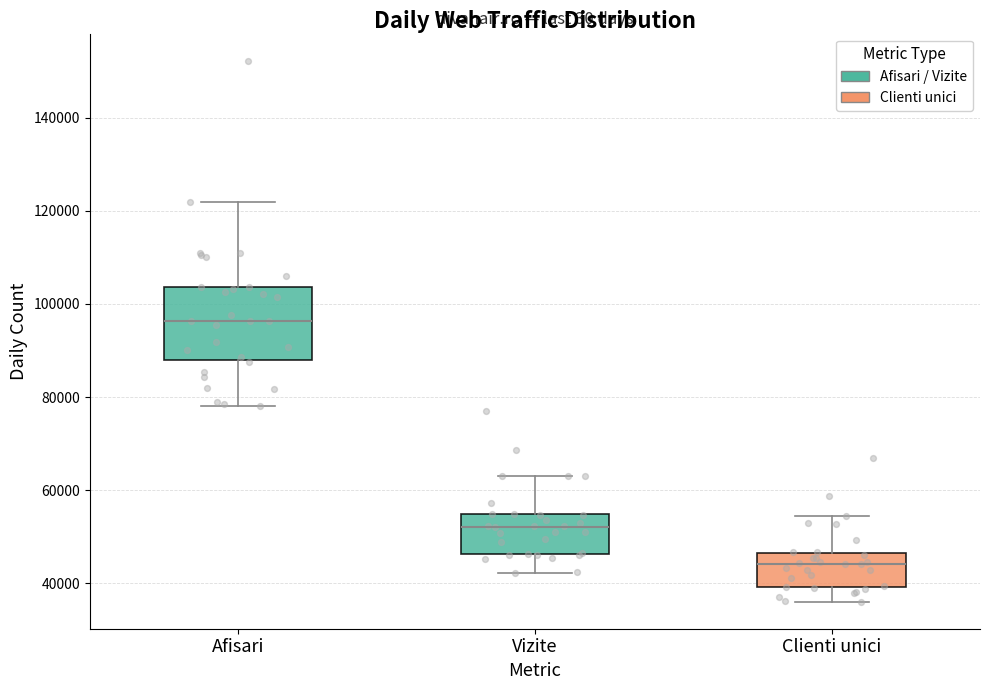

Reading left to right, transcribe this box plot: for each box, give where its median line is, the range the box spans, and where its two whiskers end, as read against the y-axis. The values are not printed on the chart, so give them approximately, as read against the axis.

Afisari: median 96000, box 88000 to 104000, whiskers 78000 to 122000
Vizite: median 52000, box 46000 to 54000, whiskers 42000 to 64000
Clienti unici: median 44000, box 40000 to 46000, whiskers 36000 to 54000